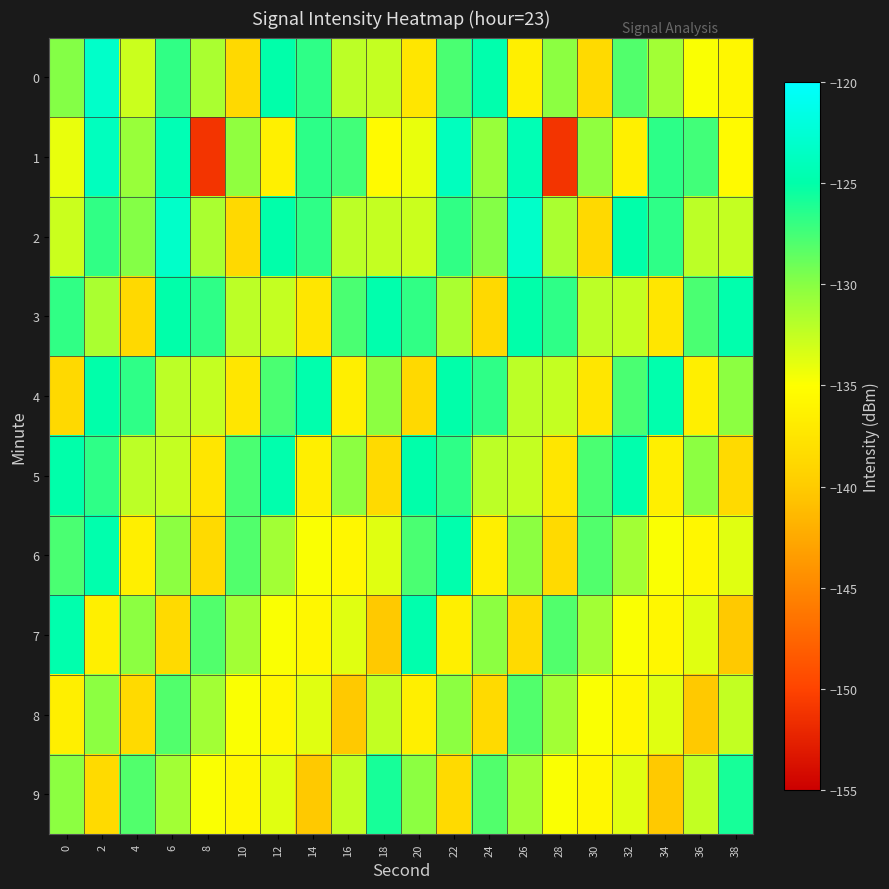

At which category does the chart reach its peak across all series?

2